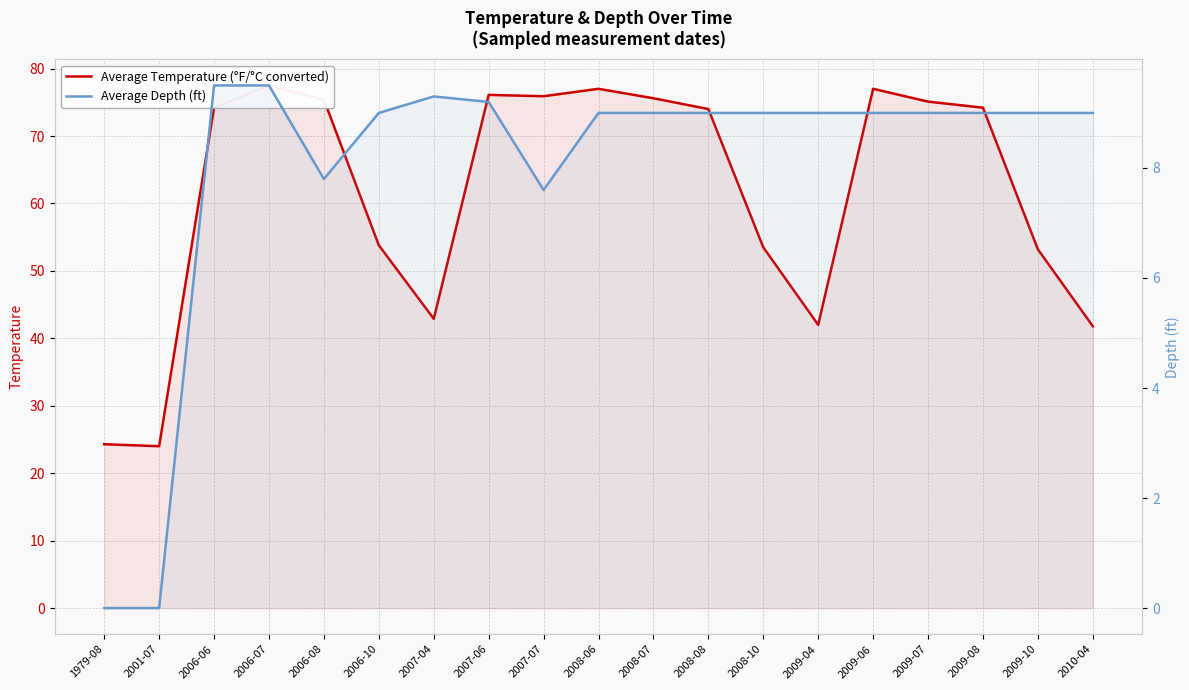

Which series has the largest total across all categories?

Average Temperature (°F/°C converted)